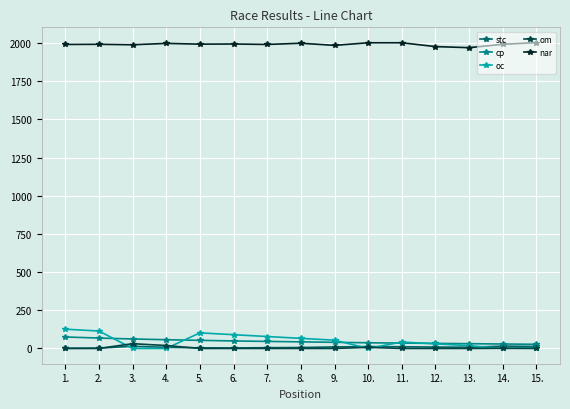

What is the greatest value displayed?

2003